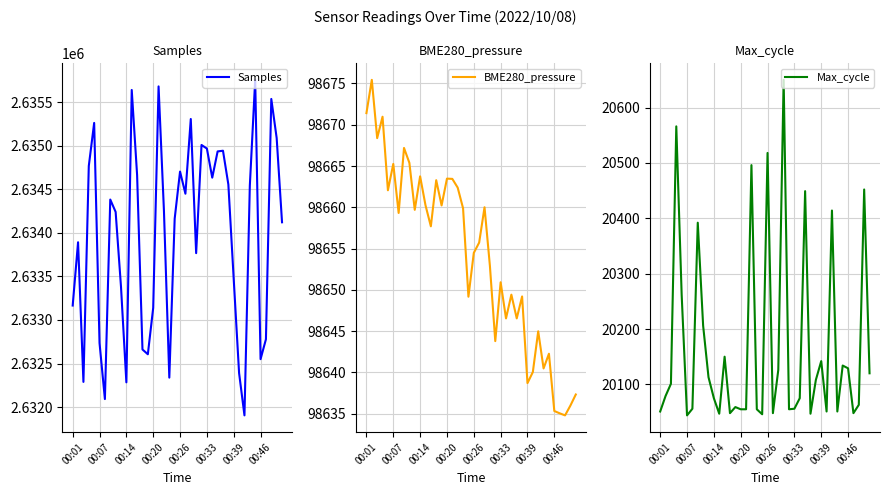

At which category does Max_cycle reach its first local valley?

00:07